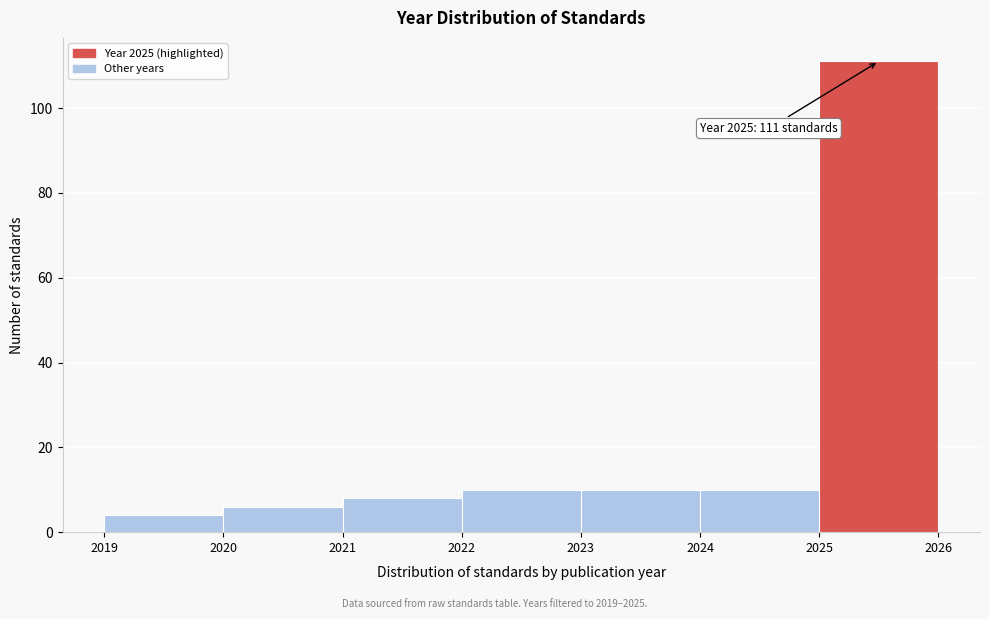

Which range on the x-axis has the tallest bar?

2025 to 2026